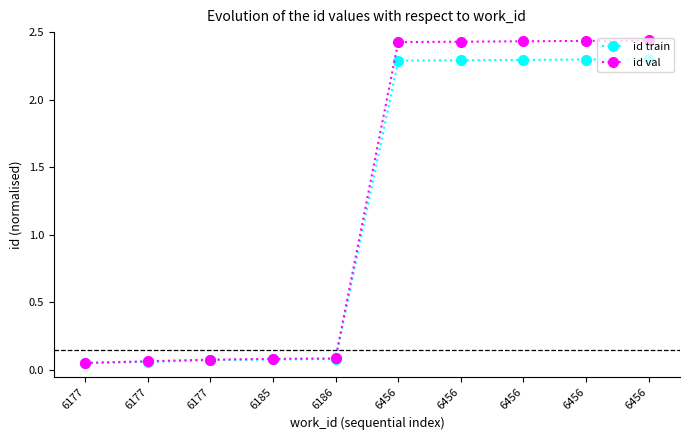

How many data points in id train are above 2?

5